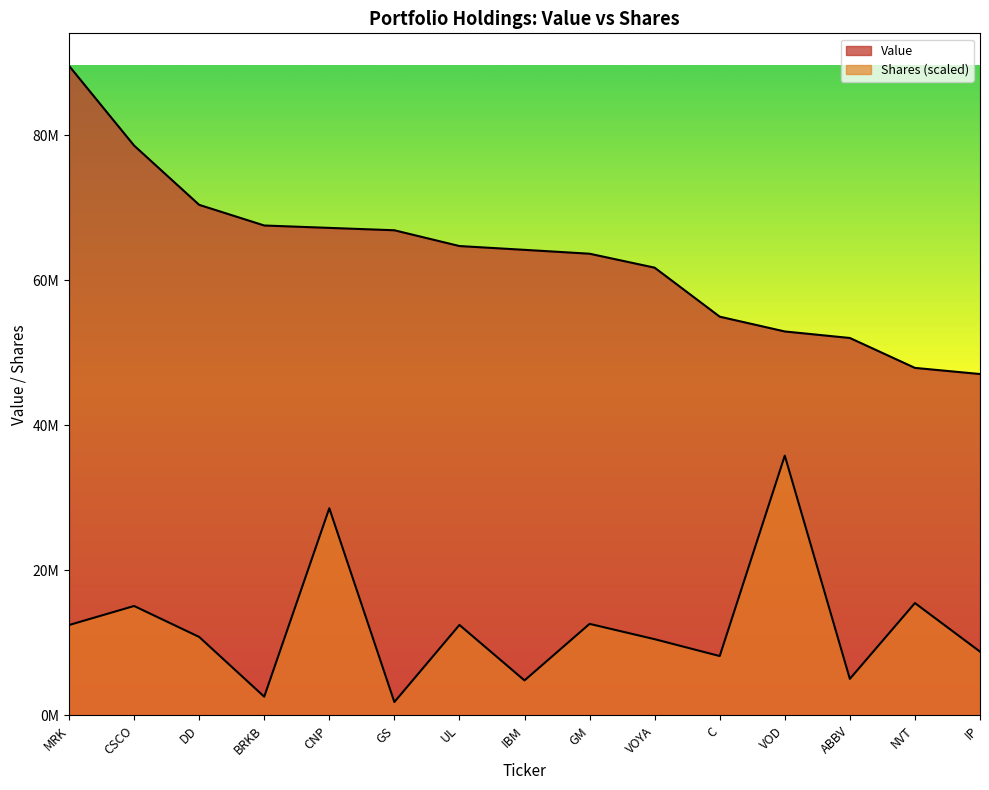

At which label does Shares first exceed 10830465?

MRK